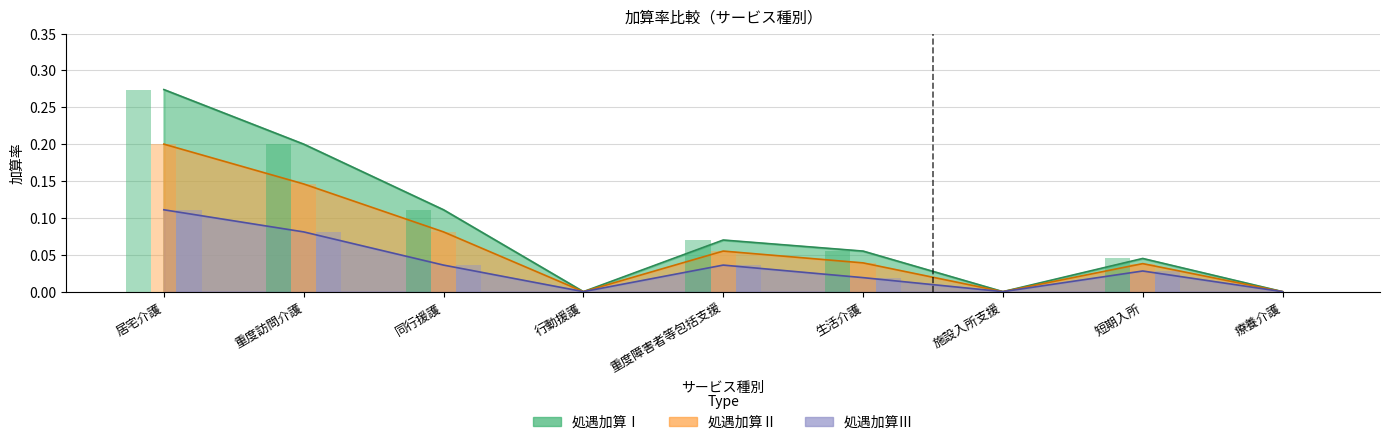

How many groups of bars are there?

9